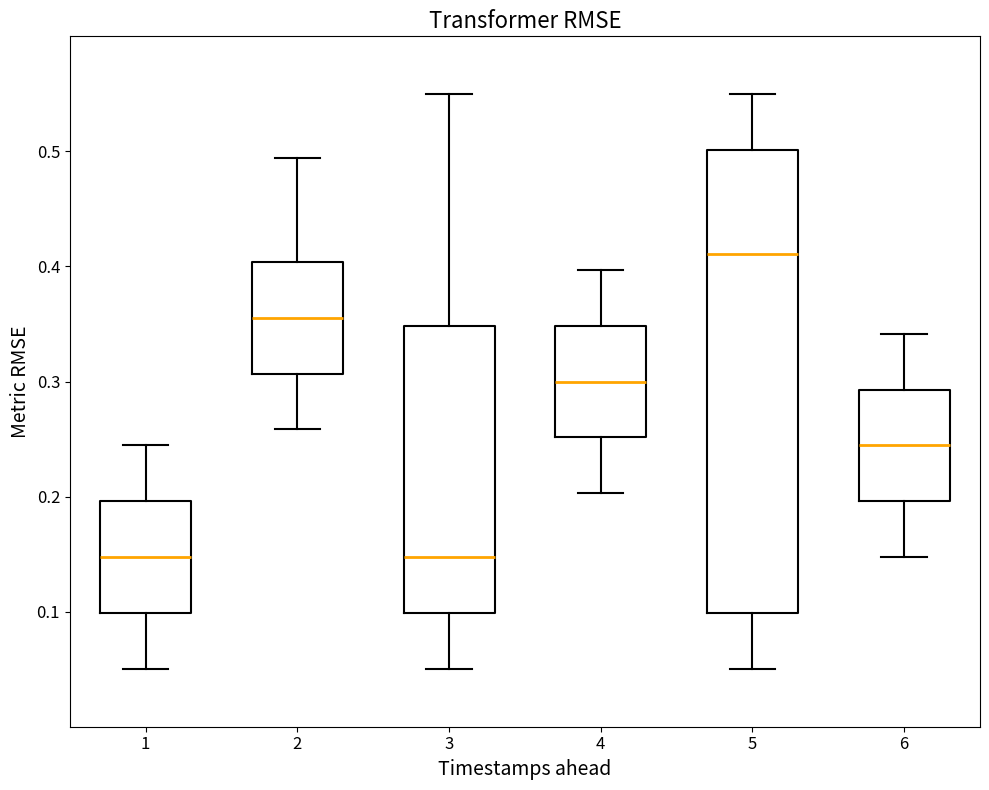

Reading left to right, transcribe this box plot: for each box, give where its median line is, the range the box spans, and where its two whiskers end, as read against the y-axis. The values are not printed on the chart, so give them approximately, as read against the axis.

1: median 0.15, box 0.10 to 0.20, whiskers 0.05 to 0.24
2: median 0.36, box 0.31 to 0.40, whiskers 0.26 to 0.49
3: median 0.15, box 0.10 to 0.35, whiskers 0.05 to 0.55
4: median 0.30, box 0.25 to 0.35, whiskers 0.20 to 0.40
5: median 0.41, box 0.10 to 0.50, whiskers 0.05 to 0.55
6: median 0.24, box 0.20 to 0.29, whiskers 0.15 to 0.34